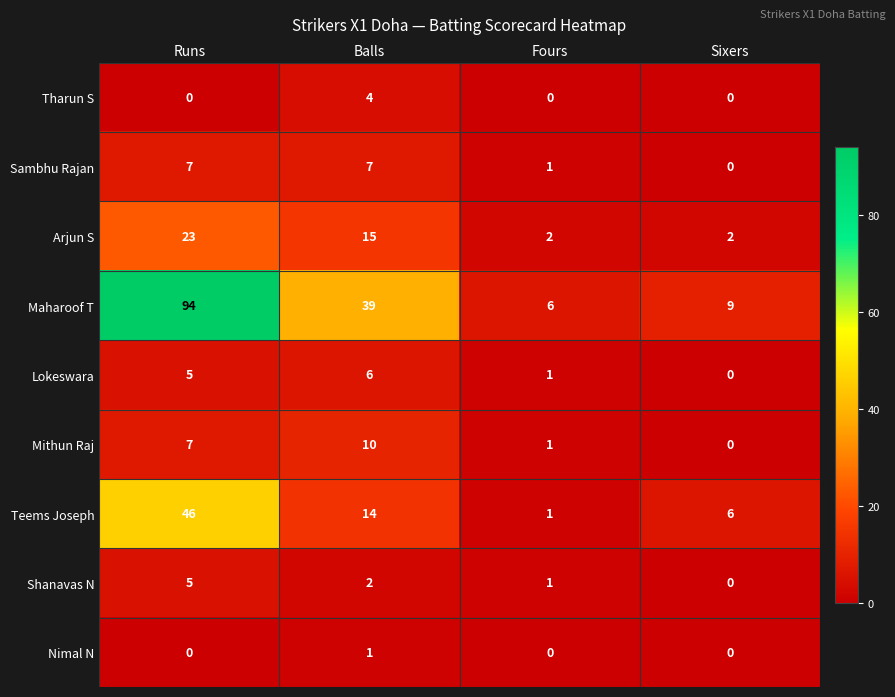

At which label does Maharoof T first exceed 39?

Runs